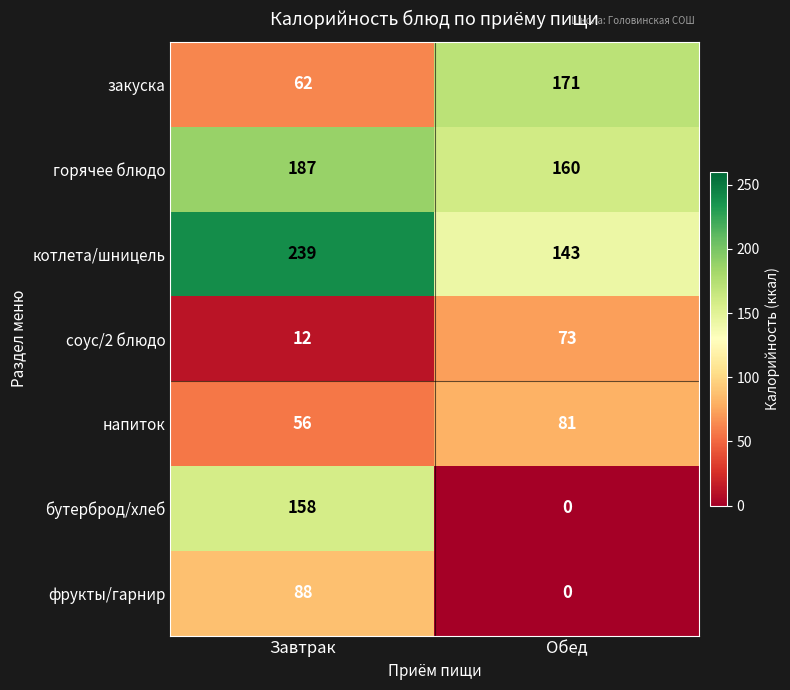

Reading left to right, extract all data points from this chart.

закуска: 62	171
горячее блюдо: 187	160
котлета/шницель: 239	143
соус/2 блюдо: 12	73
напиток: 56	81
бутерброд/хлеб: 158	0
фрукты/гарнир: 88	0